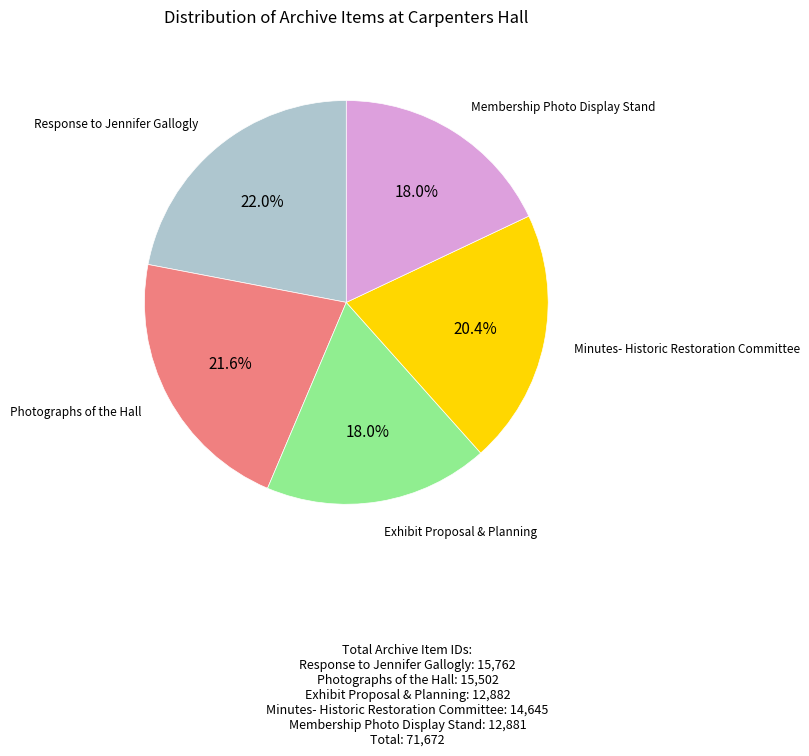

Is there any slice that represents more than half of the pie?

No